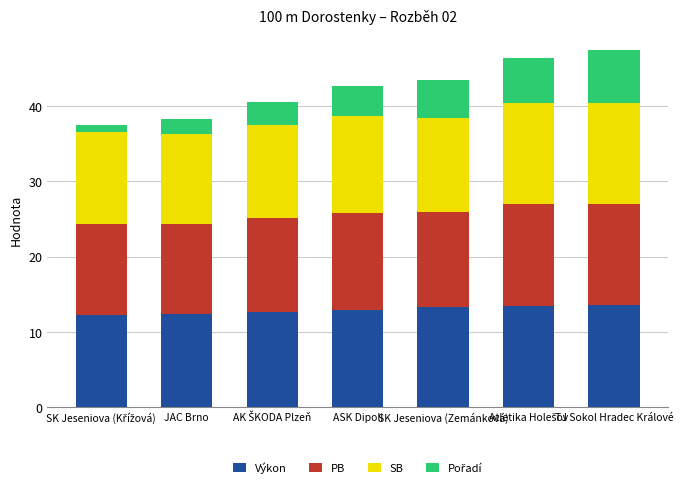

Does the chart contain stacked bars?

Yes